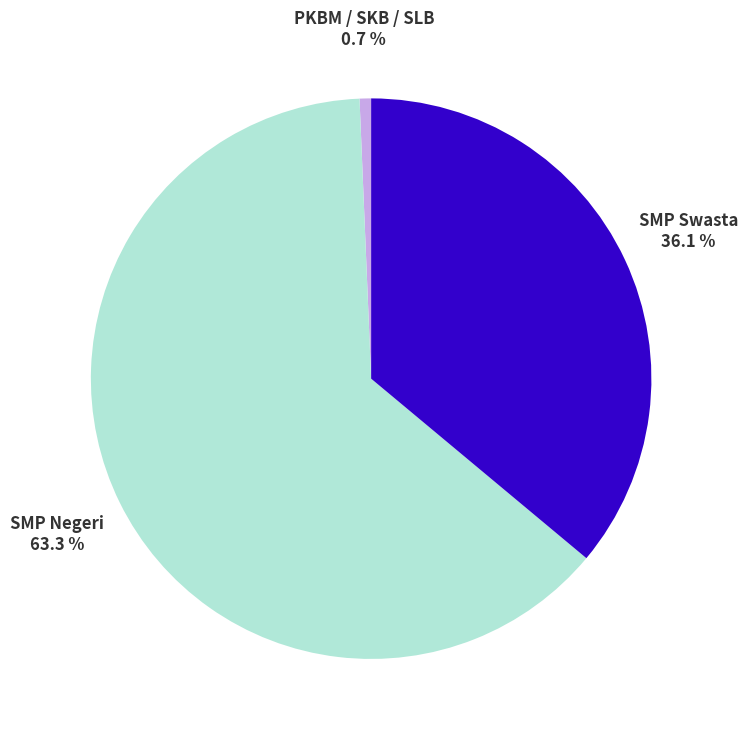

What is the largest slice in the pie chart?

SMP Negeri